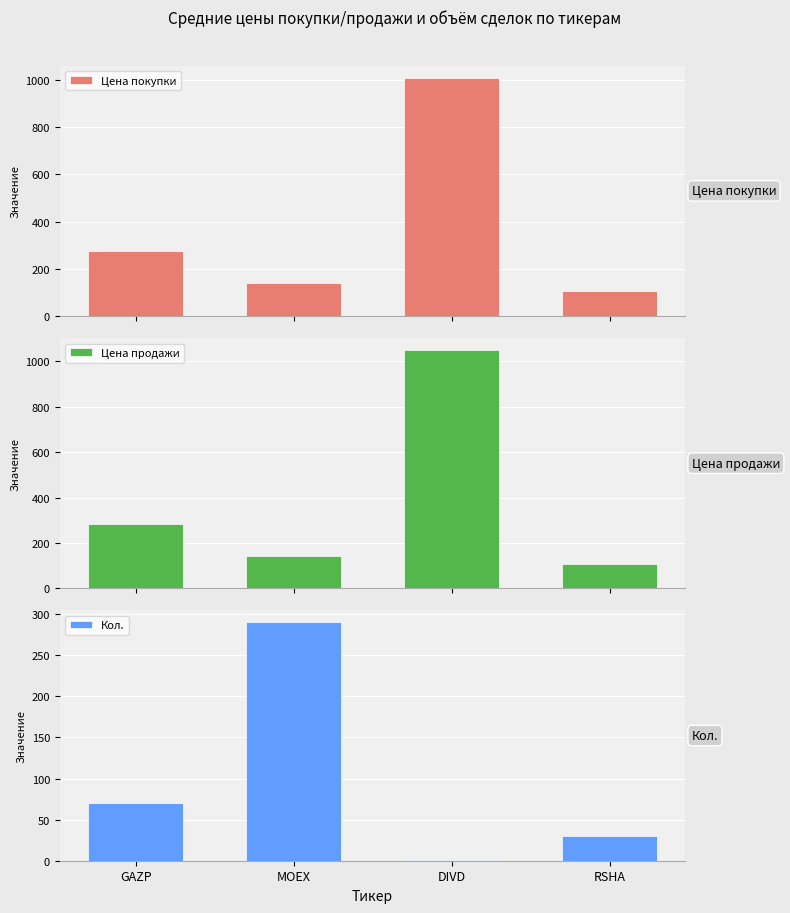

Which series has the largest total across all categories?

Цена продажи